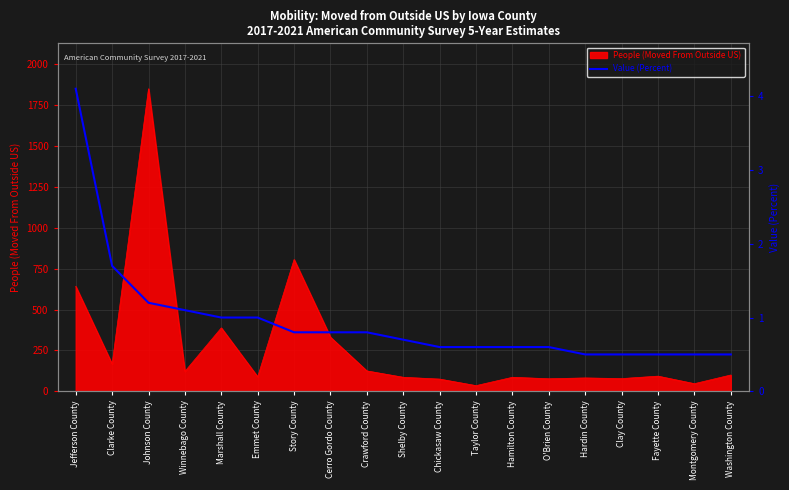

At which category does the chart reach its minimum across all series?

Hardin County